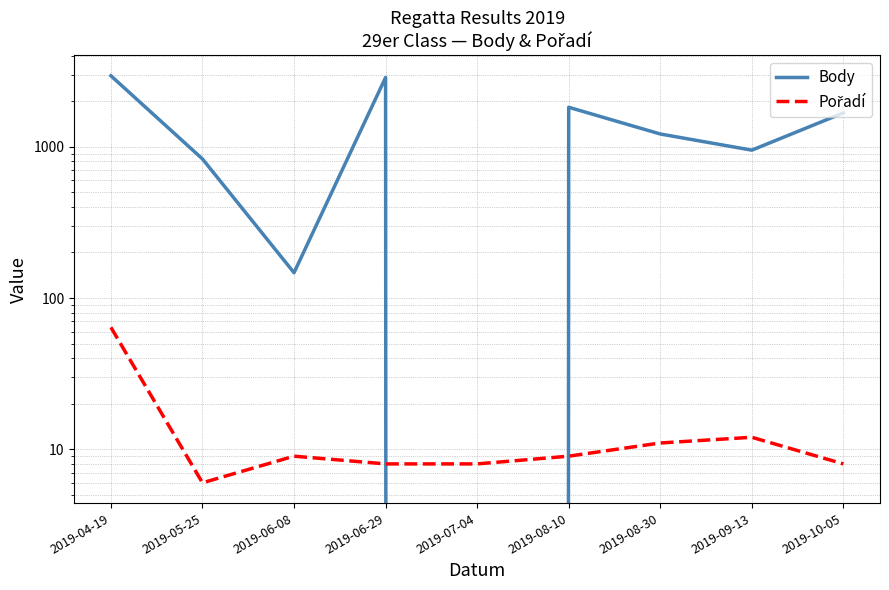

At how many categories does at least one series exceed 2926?

1